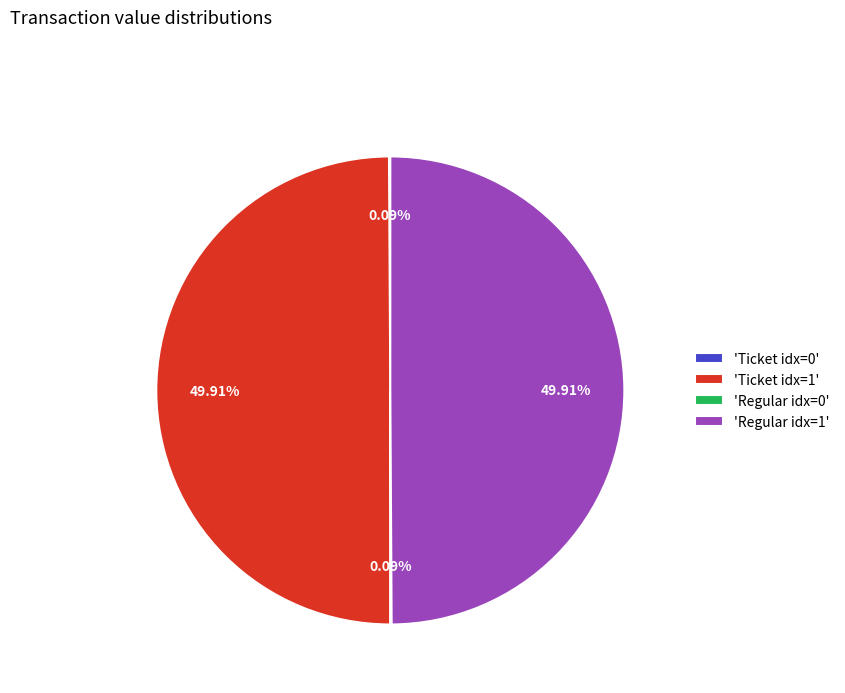

Is the sum of 'Regular idx=1' and 'Ticket idx=1' greater than half?

Yes